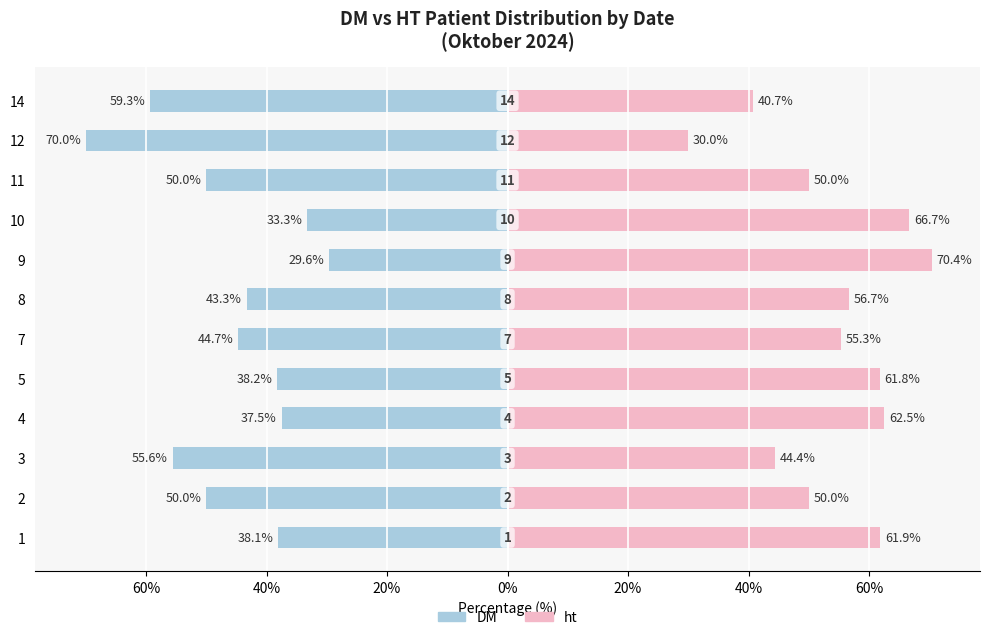

What is the value of the DM bar at the 12th from the left?

-59.3